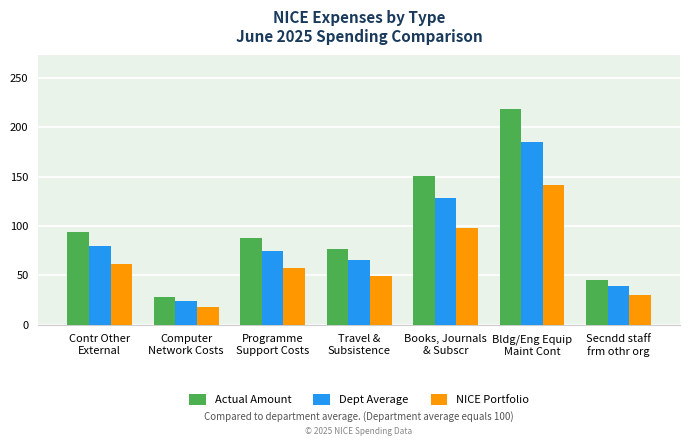

Are the bars horizontal?

No